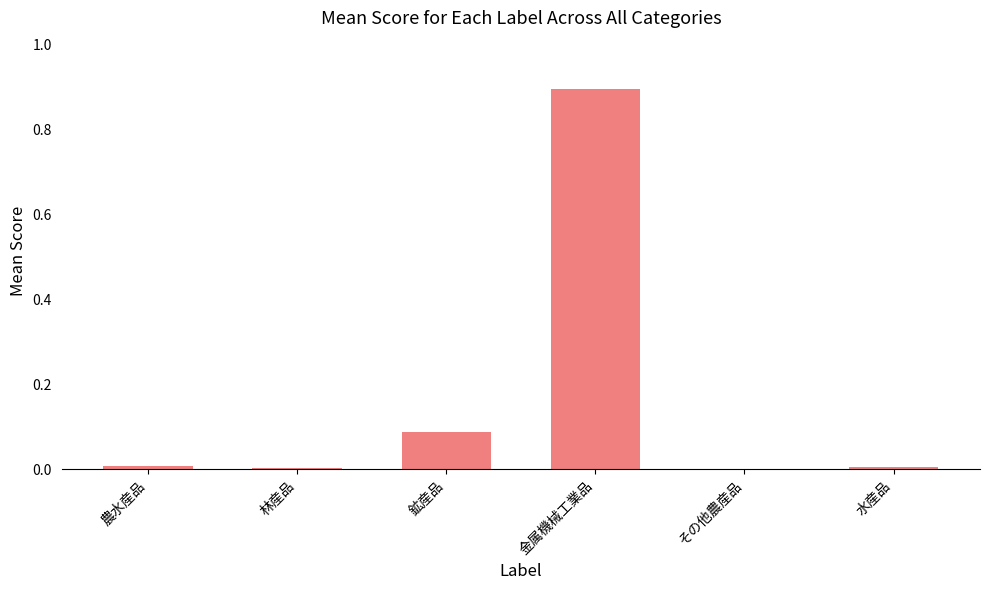

The chart shows a value of 0.0 at 水産品. True or false?

True